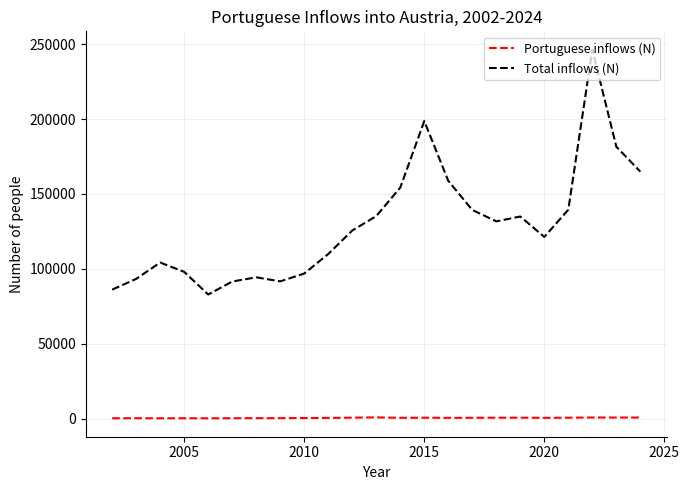

What is the lowest value of the Portuguese inflows (N) series?

266